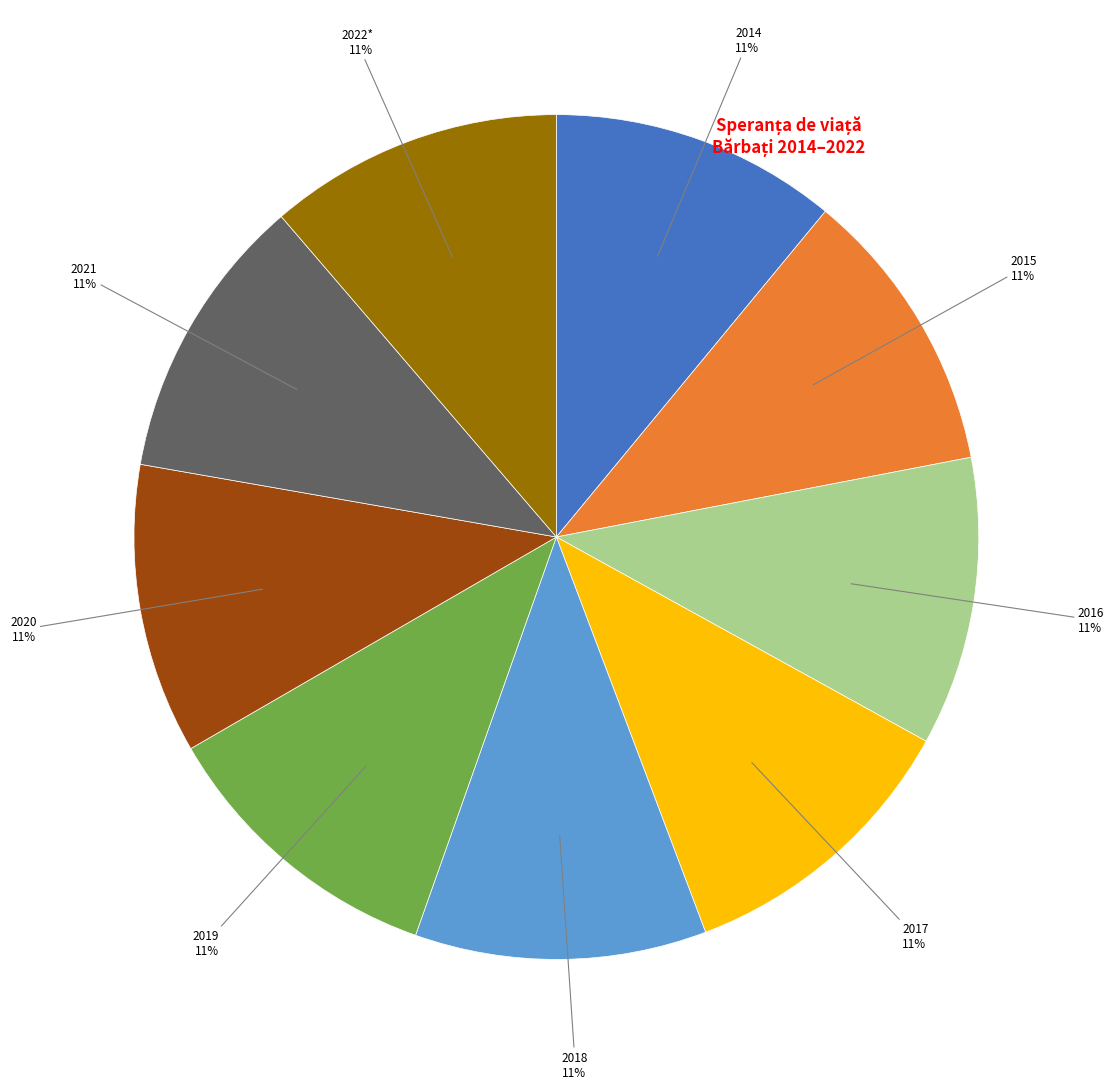

Is there a majority slice in this chart?

No